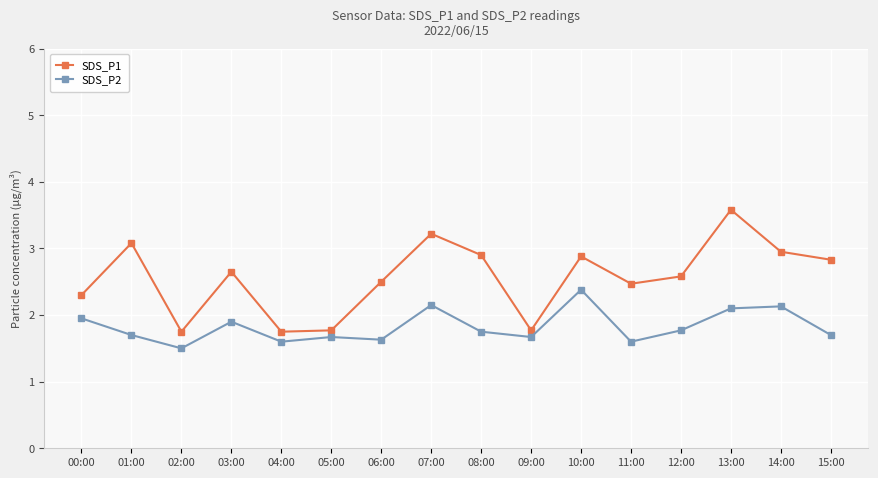

Between 12:00 and 15:00, which series saw the biggest shift?

SDS_P1